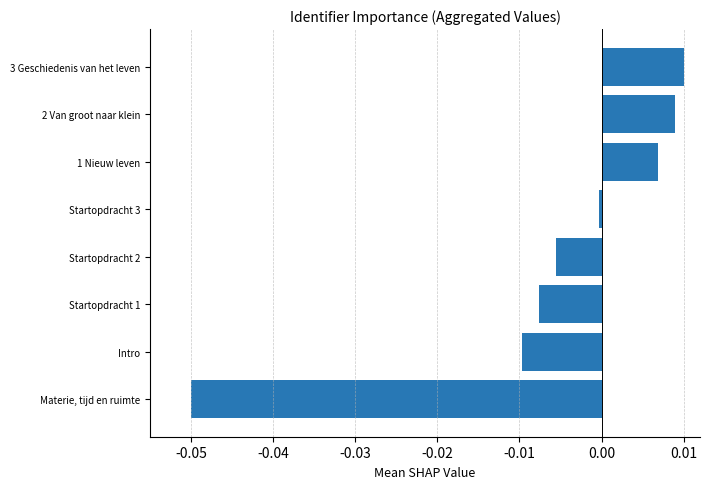

The chart shows a value of -0.0 at Startopdracht 2. True or false?

True